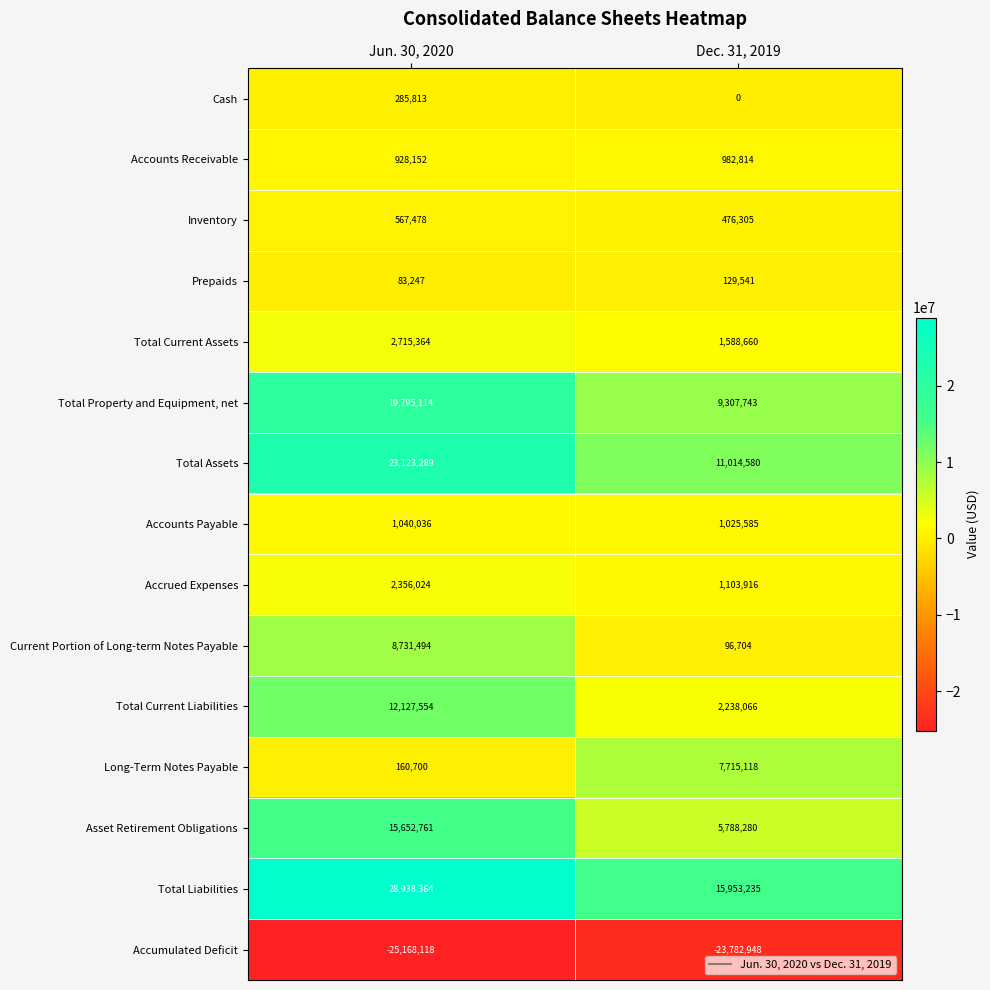

Read the Total Assets value at Jun. 30, 2020, to the nearest 100.

23123300